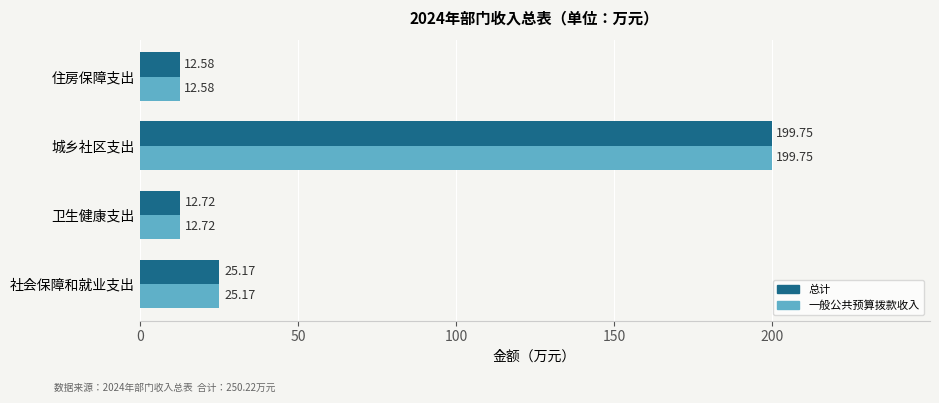

At which category does the chart reach its peak across all series?

城乡社区支出